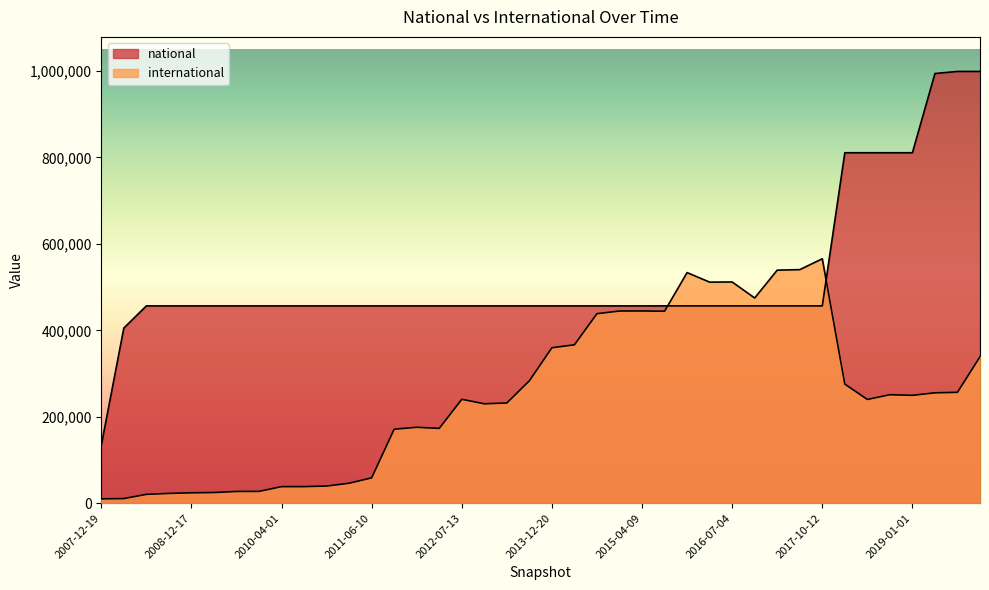

At which category is the sum across all series the highest?

2019-10-09